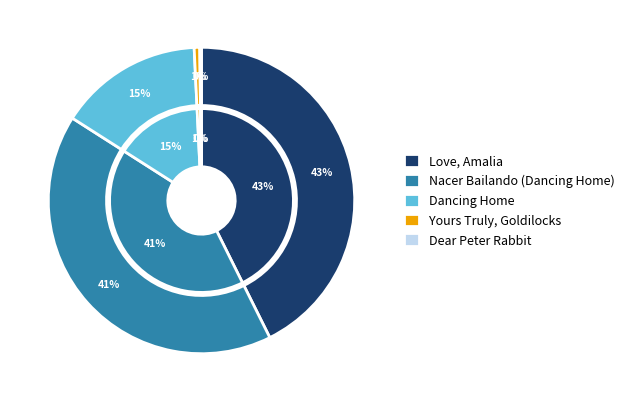

Rank the categories by value from lowest to highest.

Dear Peter Rabbit, Yours Truly, Goldilocks, Dancing Home, Nacer Bailando (Dancing Home), Love, Amalia